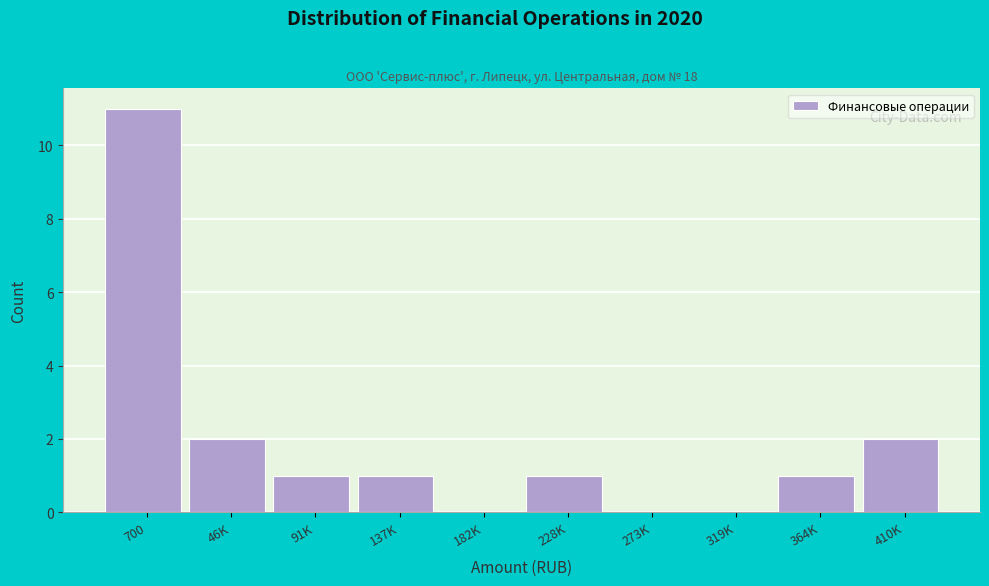

Reading right to left, what are all the values shown in this chart?

410K=2	364K=1	319K=0	273K=0	228K=1	182K=0	137K=1	91K=1	46K=2	700=11